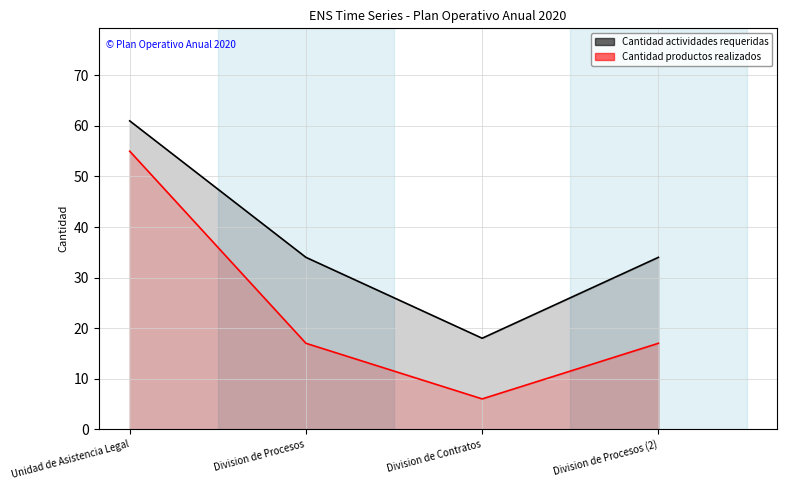

How many values in the Cantidad productos realizados series exceed 17?

1